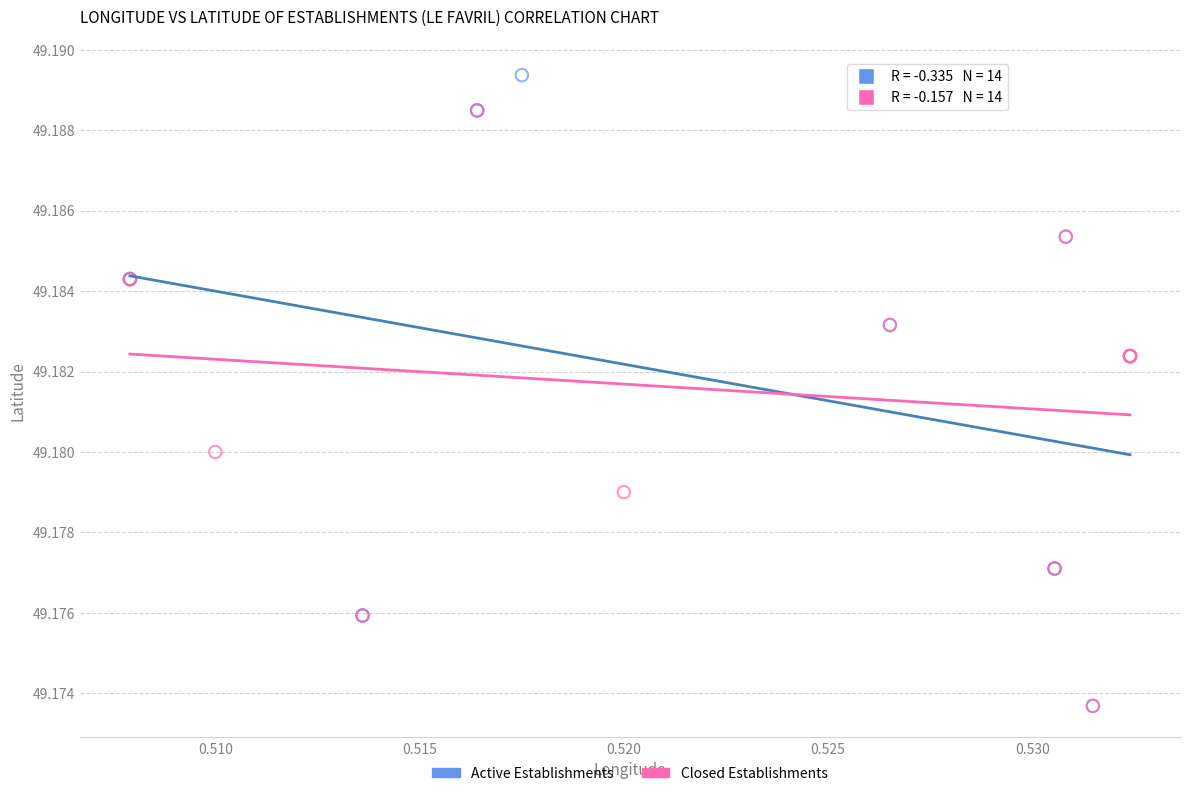

Which series contains the highest Y value?

Active Establishments